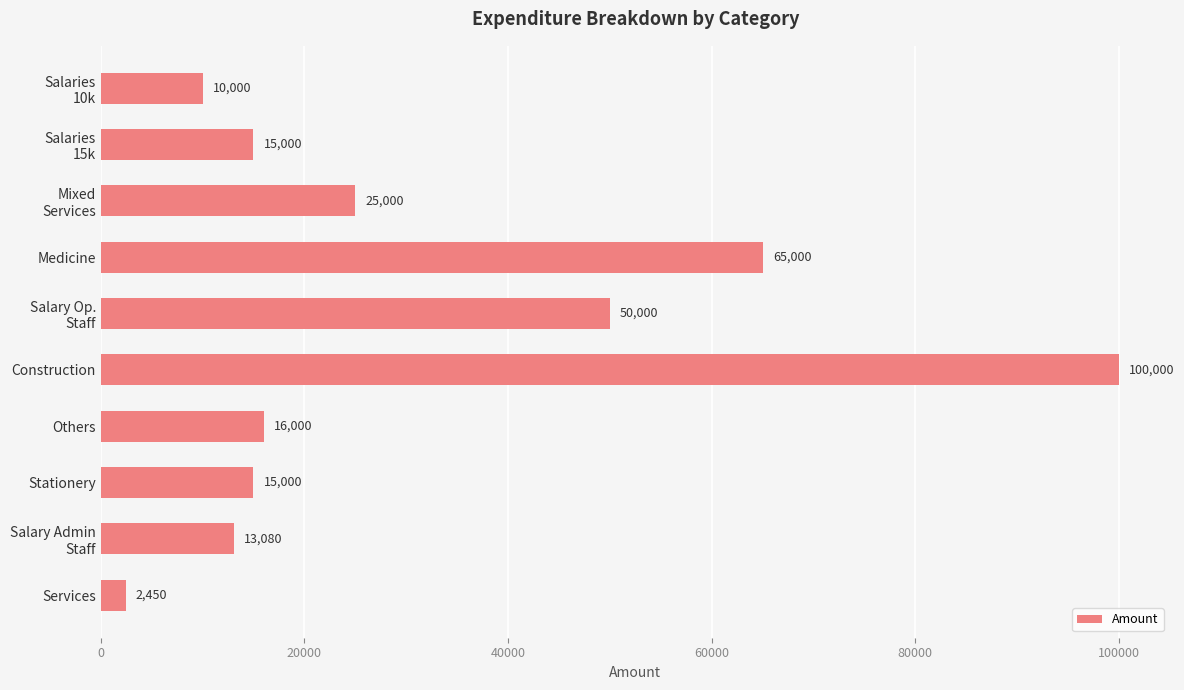

What is the difference between the second highest and second lowest values?

55000